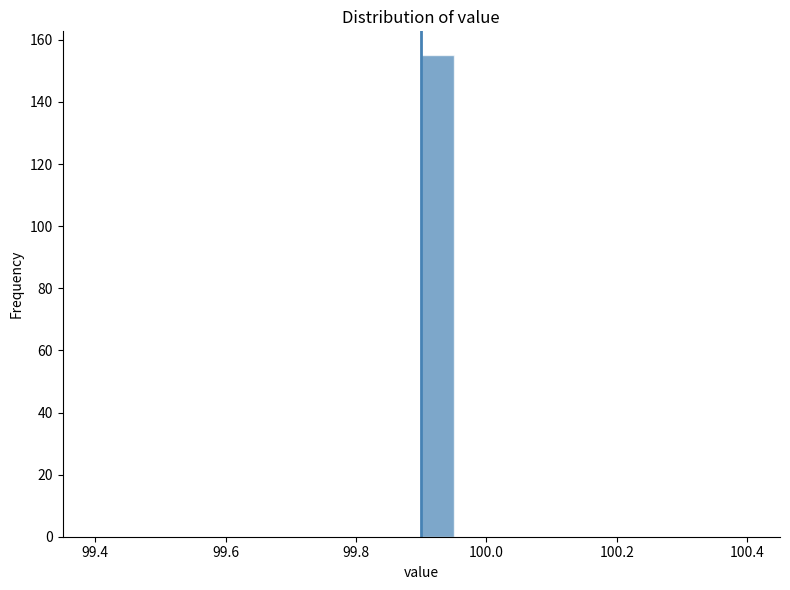

Around what value on the x-axis is the tallest bar? Give the approximate position of its centre, as read against the axis.

99.92